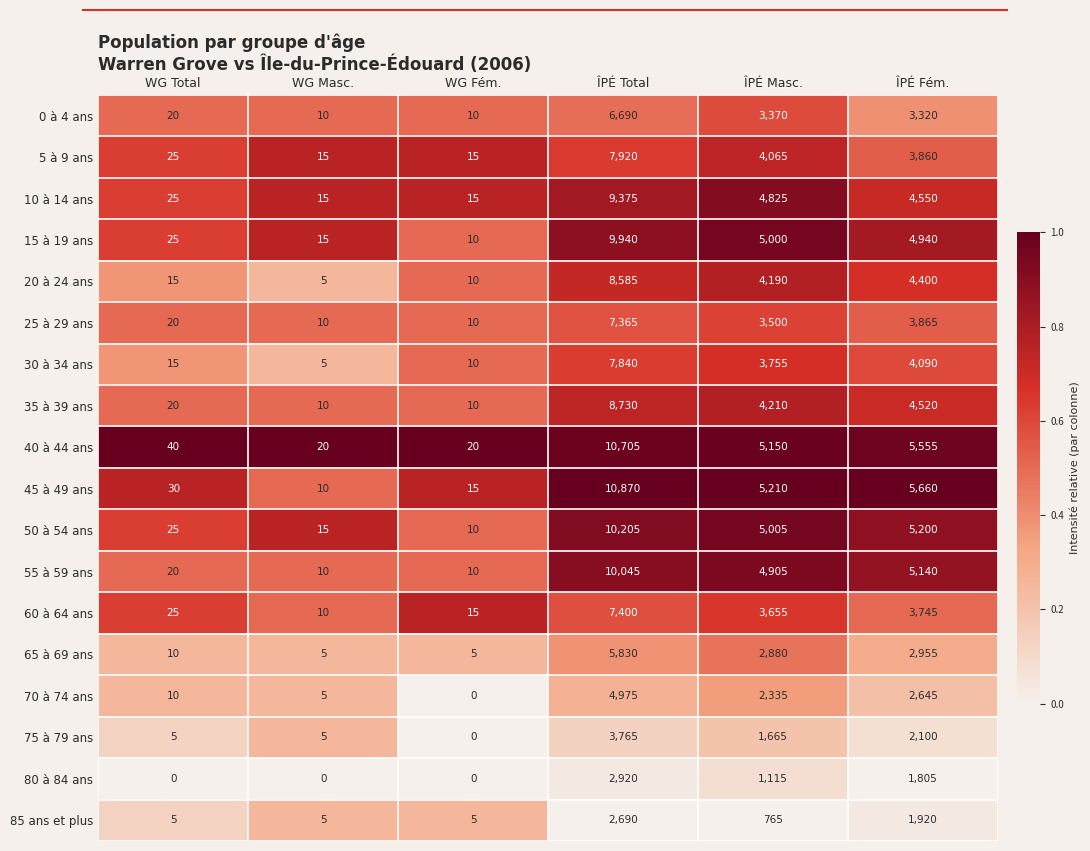

Which series has the largest range (max minus min)?

45 à 49 ans